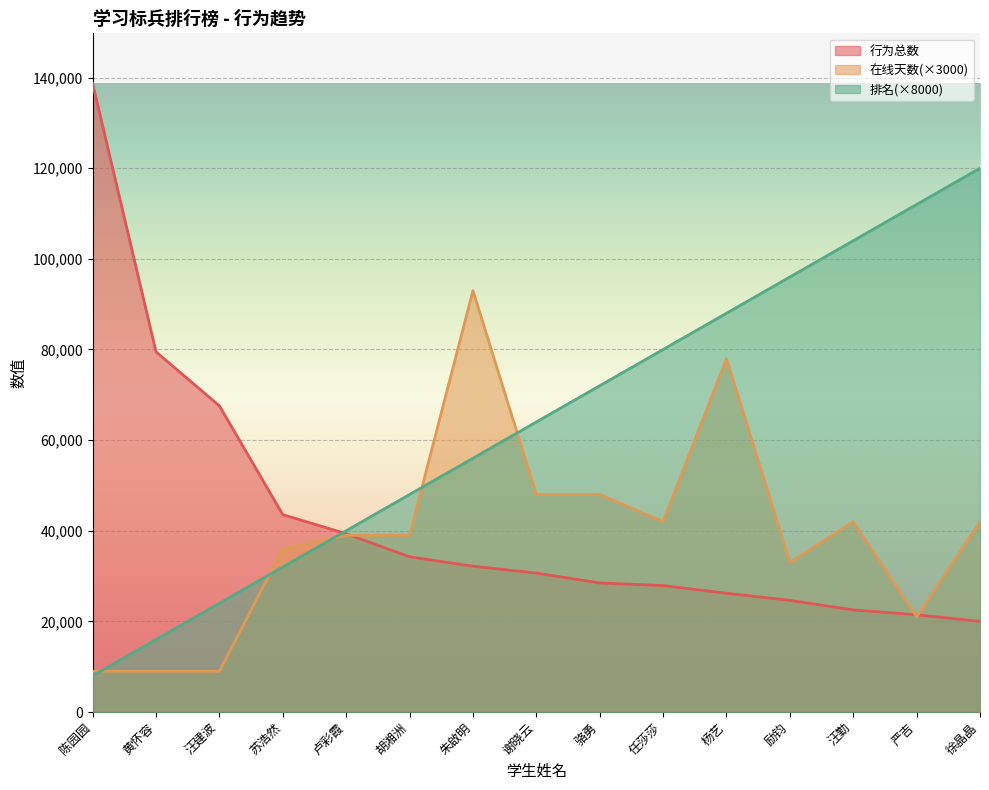

Between which two adjacent categories do 行为总数排名 and 在线天数 first intersect?

陈园园 and 黄怀容